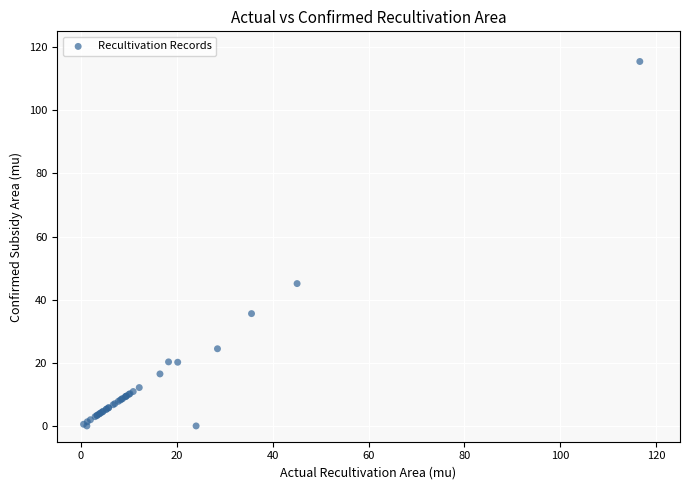

What Y value in the scatter plot is closest to 57?

45.1